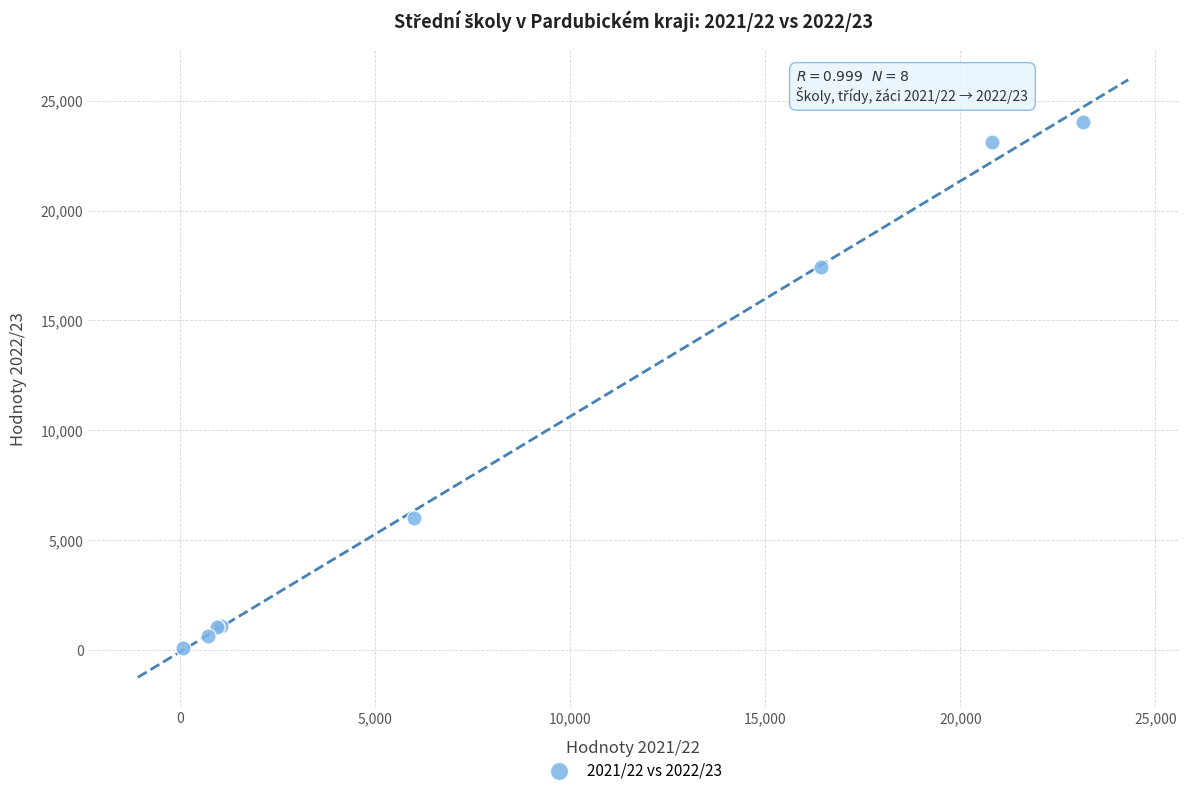

What Y value in the scatter plot is closest to 12066?

17429